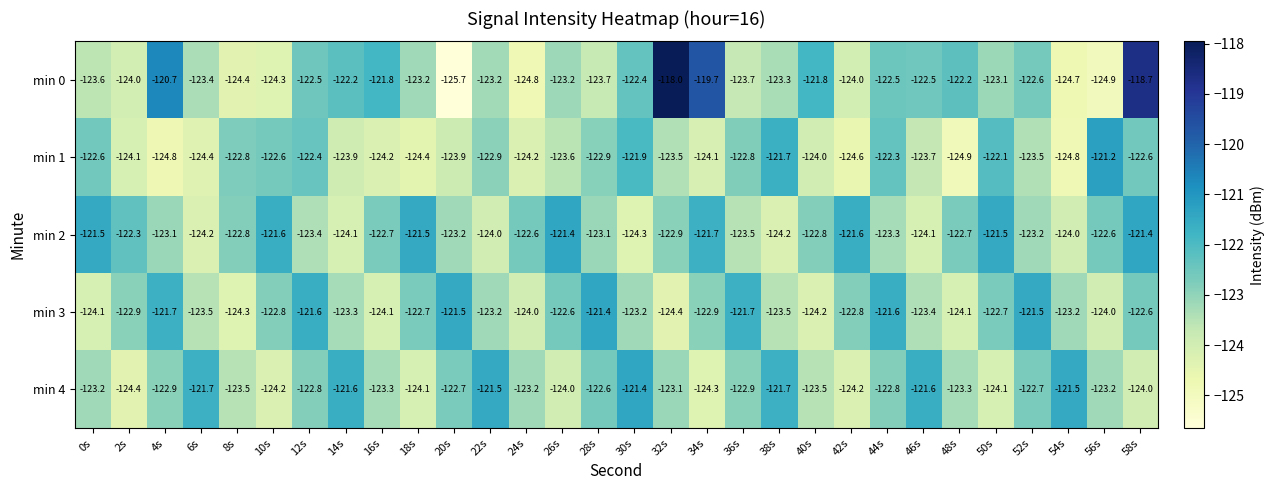

What is the spread (max minus min) of values at 38s?

2.5